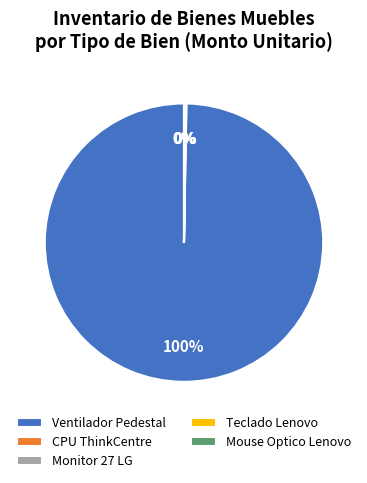

Is it true that Ventilador Pedestal is 100% of the pie?

True